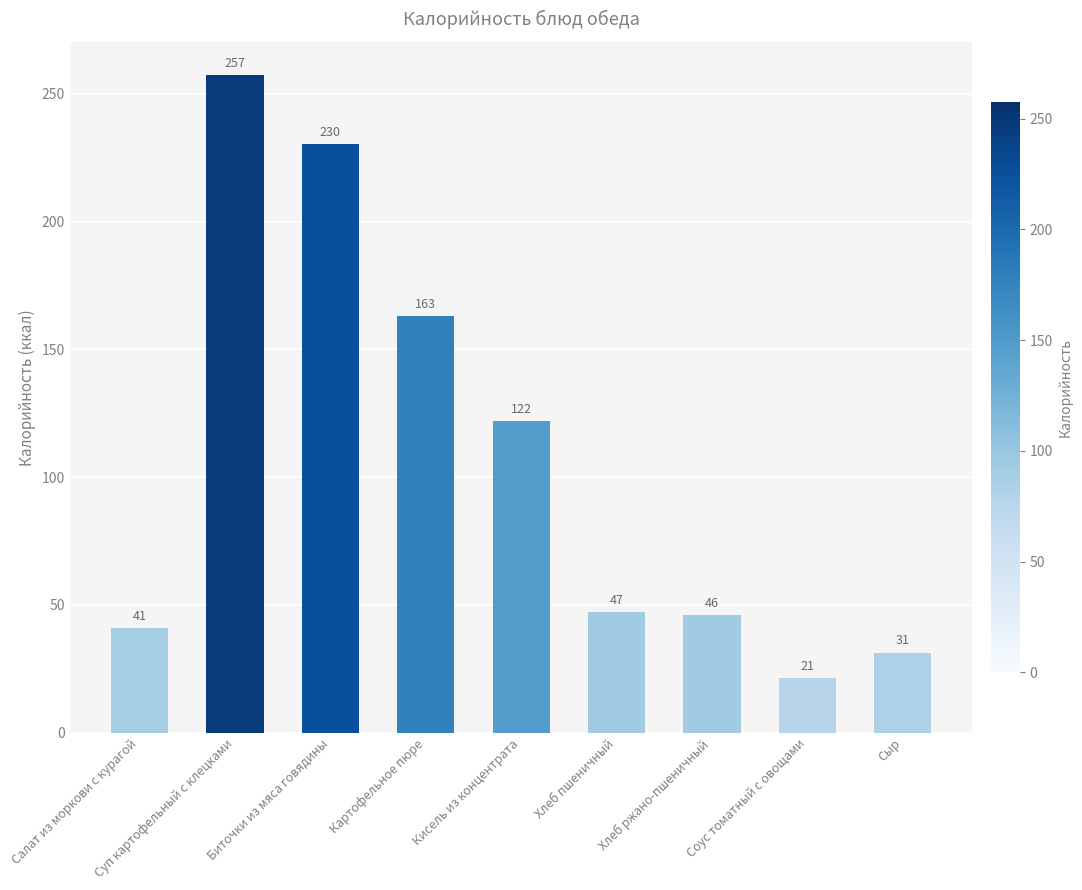

Which has a higher value, Соус томатный с овощами or Салат из моркови с курагой?

Салат из моркови с курагой